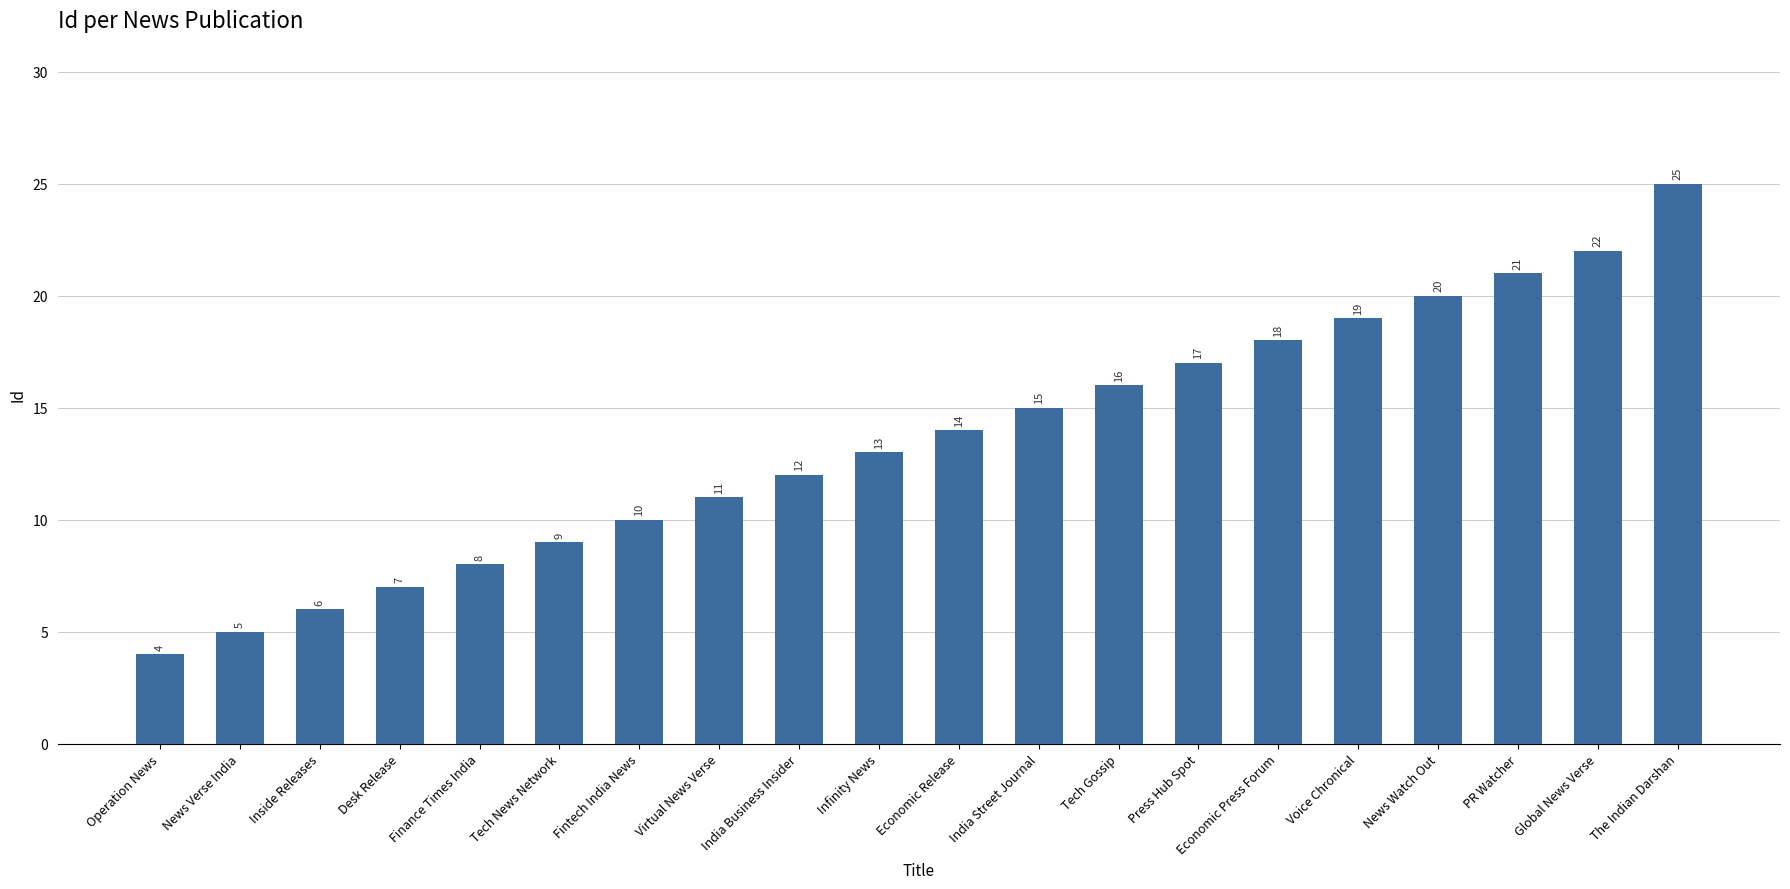

What is the approximate value at News Verse India, to the nearest 5?

5